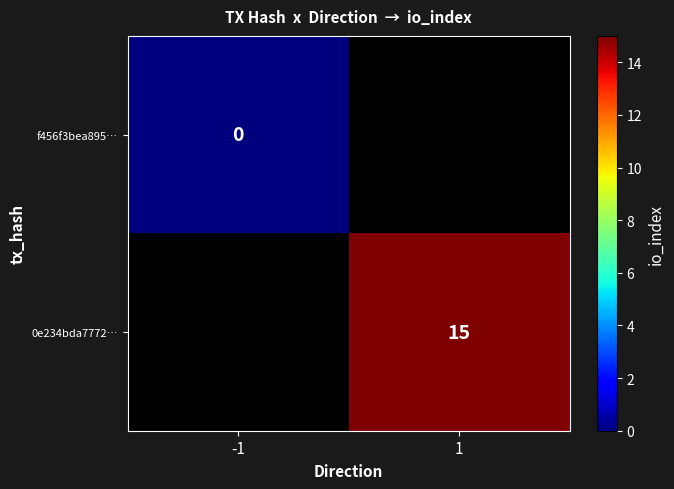

Is it true that 0e234bda7772… equals 15 at 1?

True